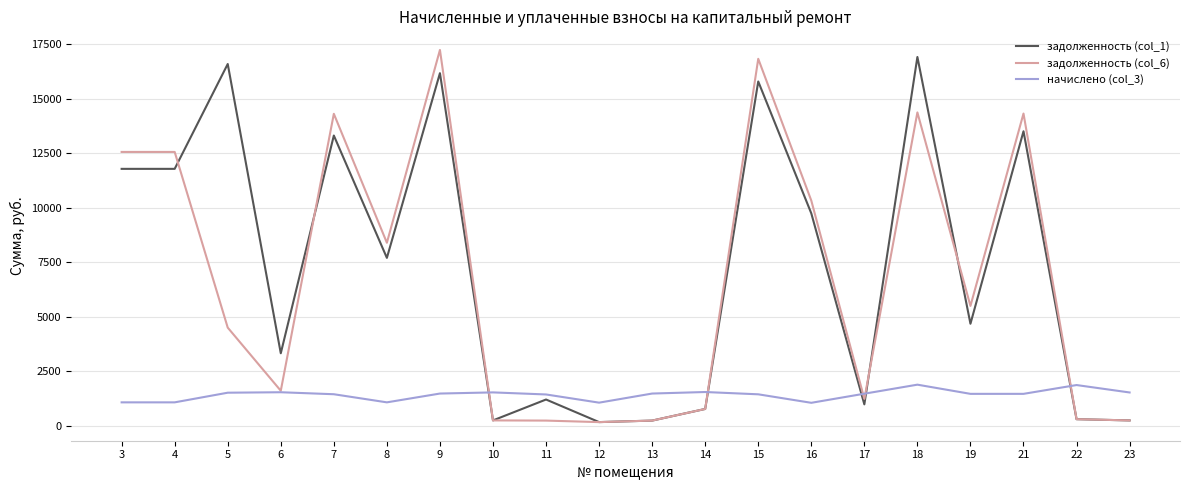

Which category has the highest value across all series?

9